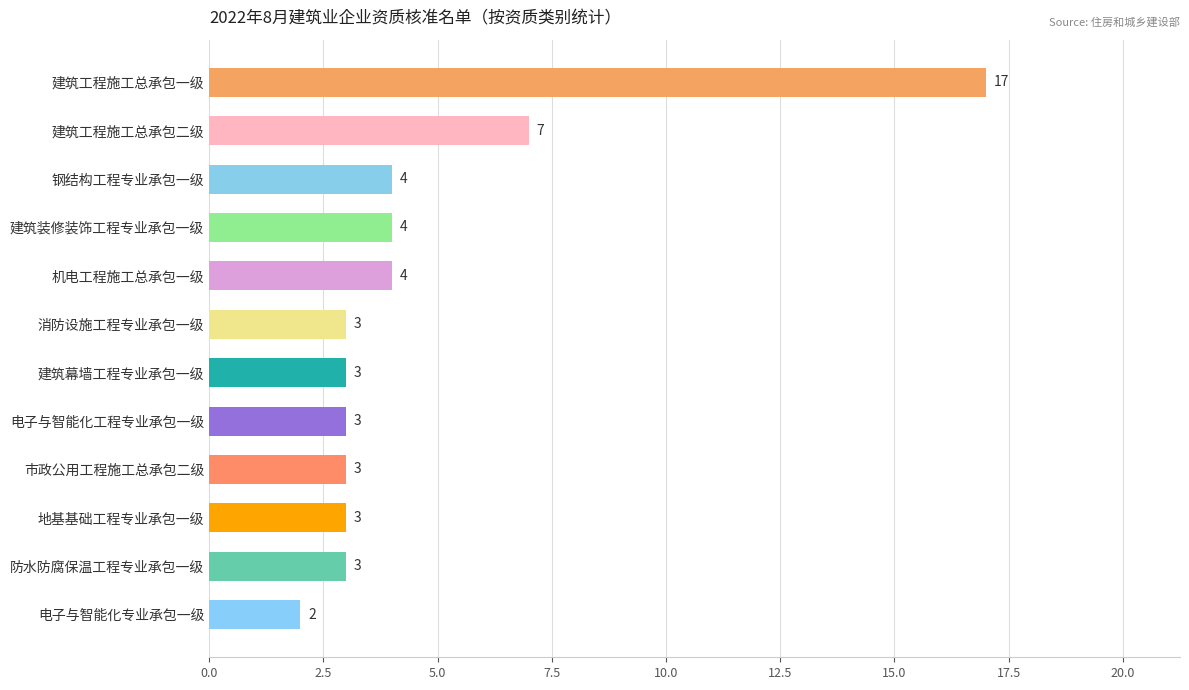

True or false: the data shows 2 at 建筑幕墙工程专业承包一级.

False